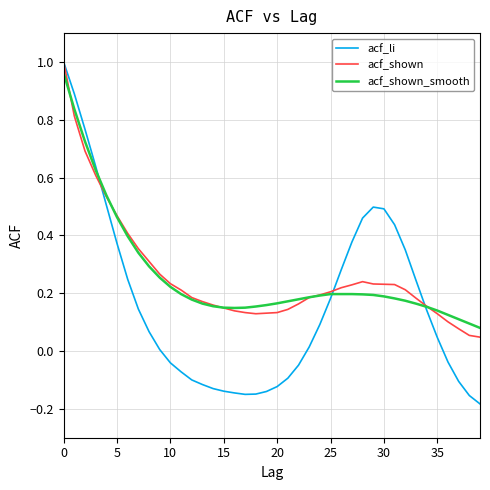

Is this an area chart (filled region under the line)?

No